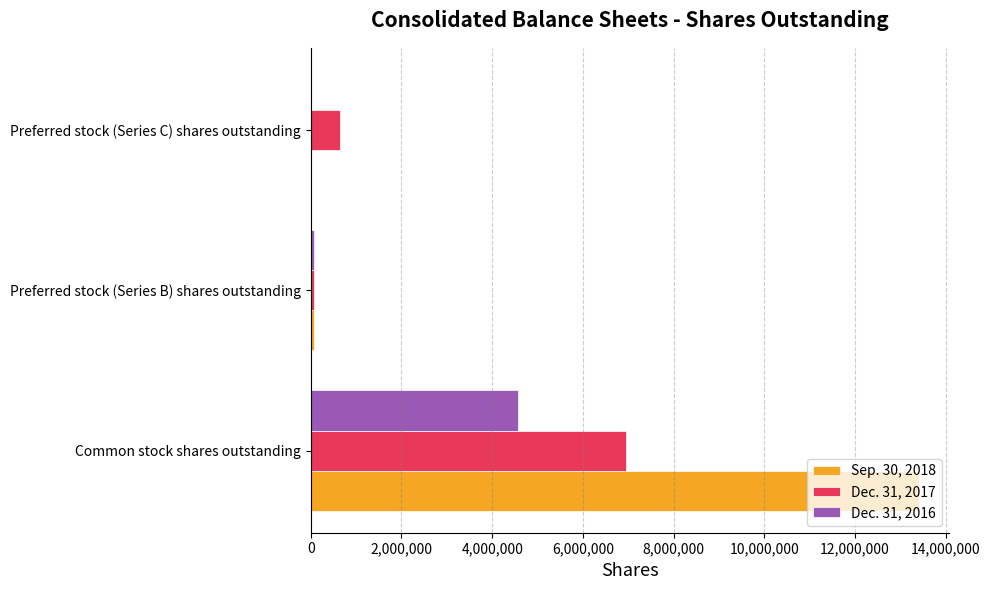

What is the maximum value for Sep. 30, 2018?

13398339